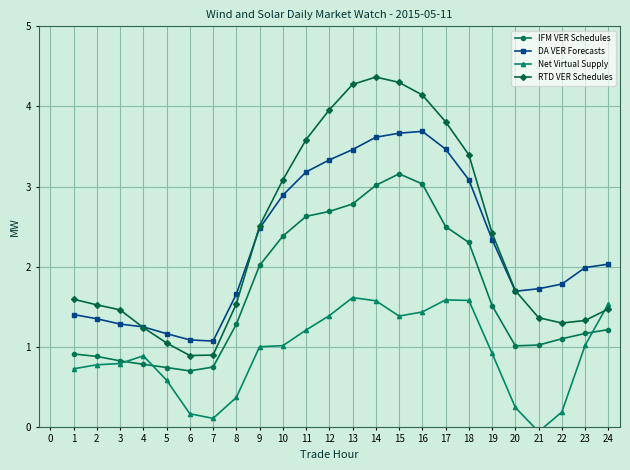

At how many categories does at least one series exceed 1?

24